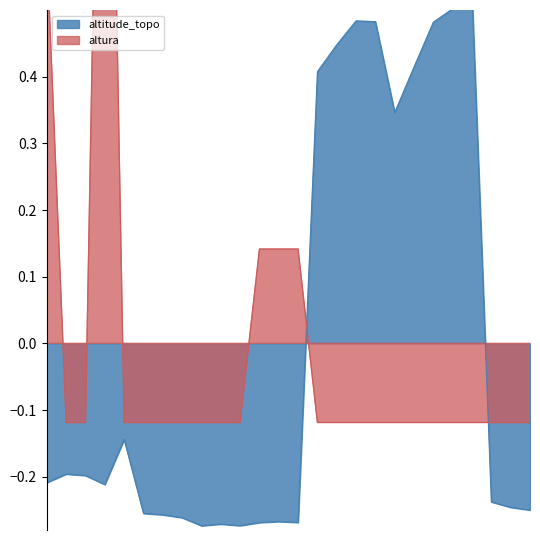

The altura series shows -0.0 at 56421. True or false?

False